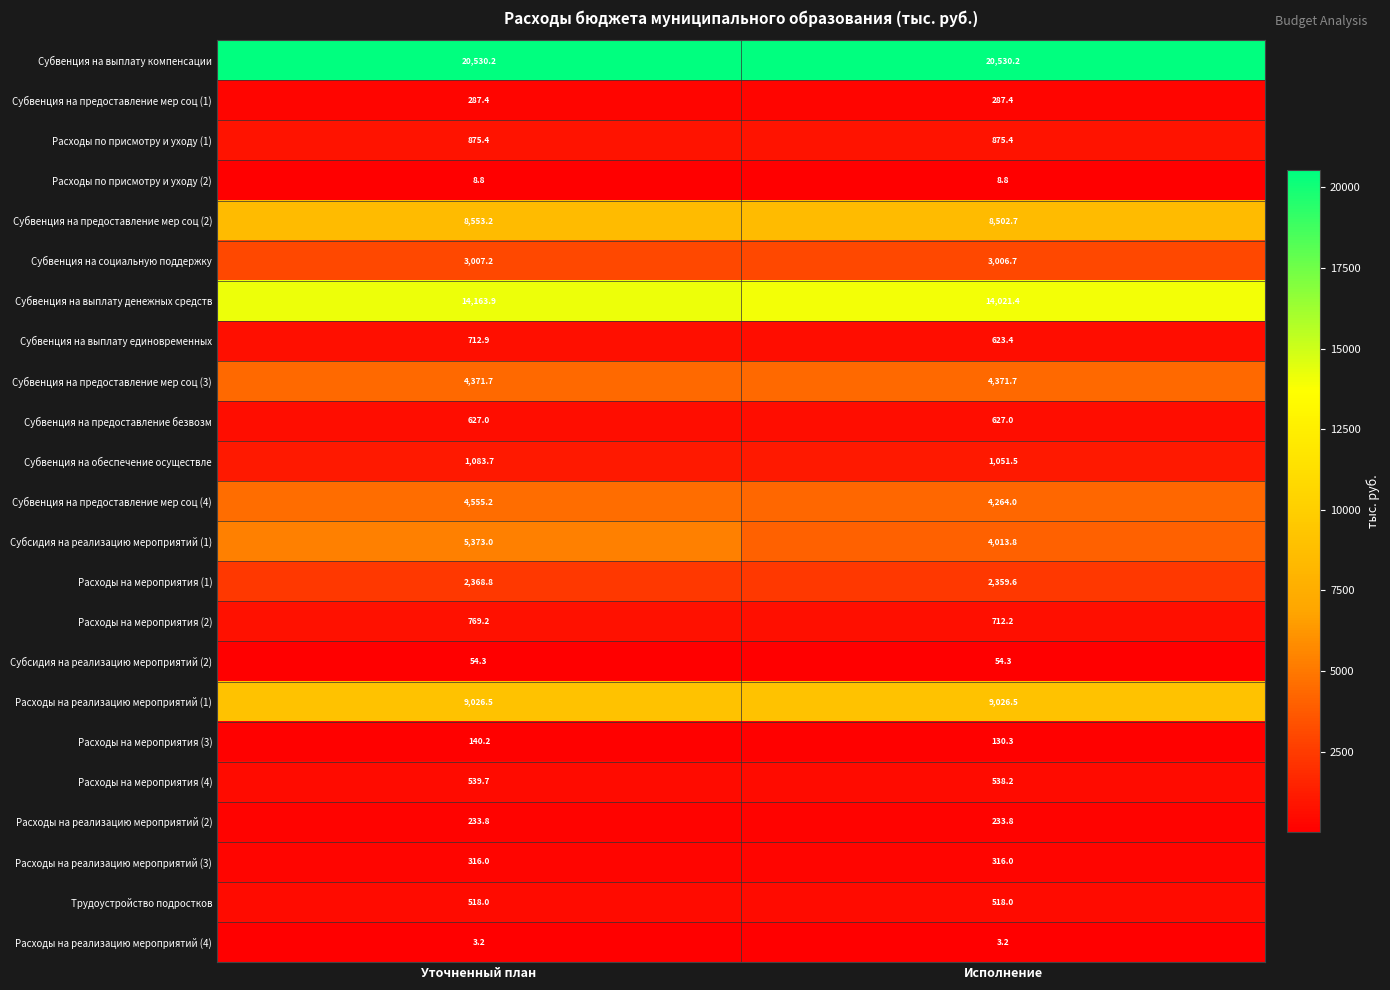

The value of Расходы по присмотру и уходу (1) at Исполнение is 1250.3. True or false?

False